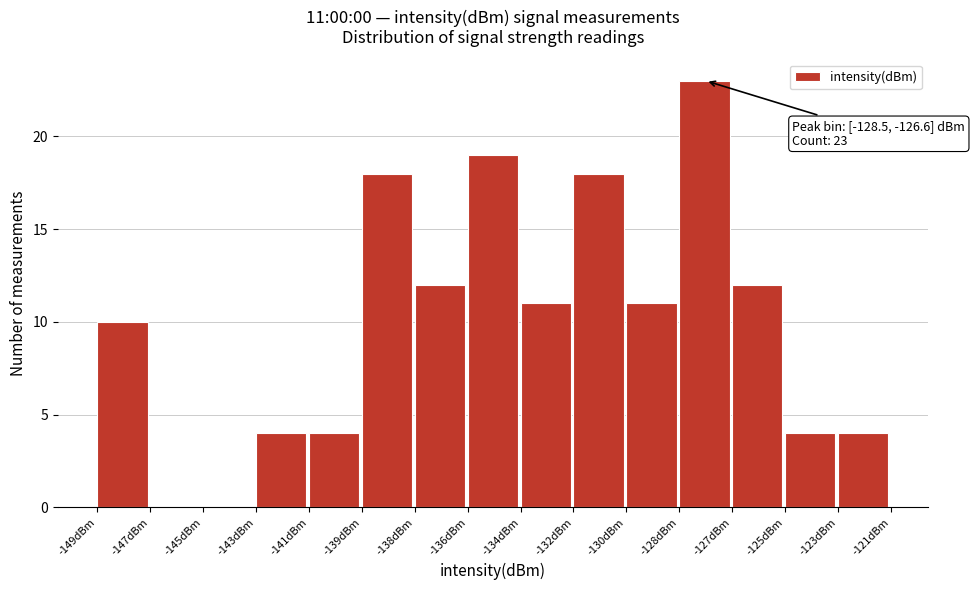

Reading left to right, transcribe all the data shown in this chart.

-149dBm=10	-147dBm=0	-145dBm=0	-143dBm=4	-141dBm=4	-139dBm=18	-138dBm=12	-136dBm=19	-134dBm=11	-132dBm=18	-130dBm=11	-128dBm=23	-127dBm=12	-125dBm=4	-123dBm=4